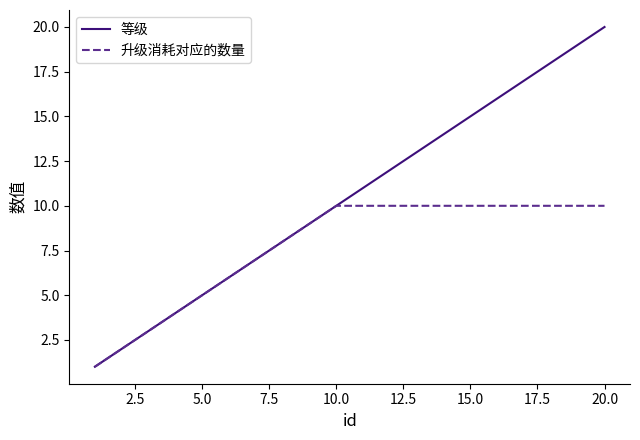

Rank the series by their maximum value, from highest to lowest.

等级, 升级消耗对应的数量